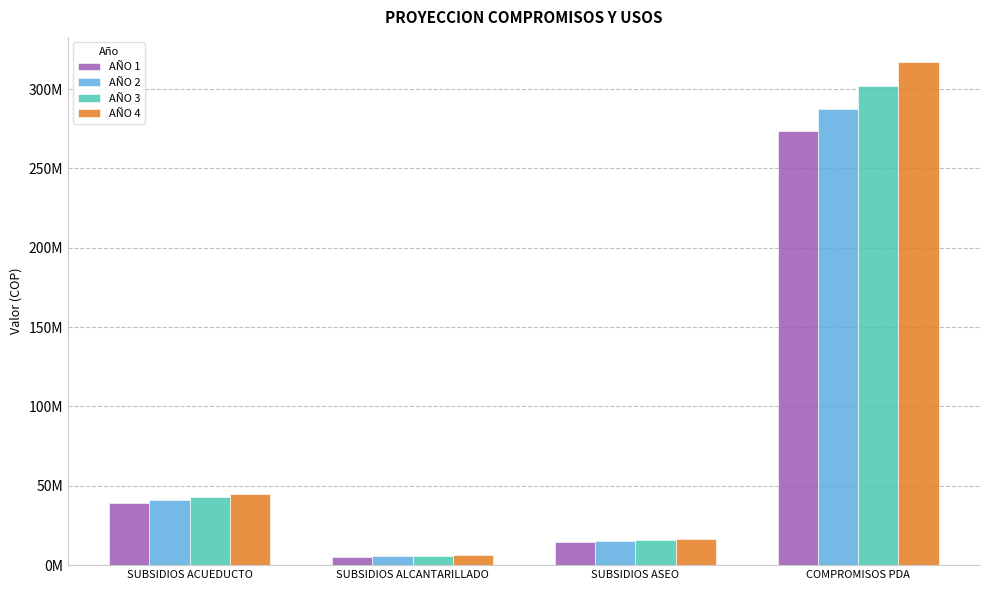

Where is AÑO 1 nearest to the value 139548440?

SUBSIDIOS ACUEDUCTO